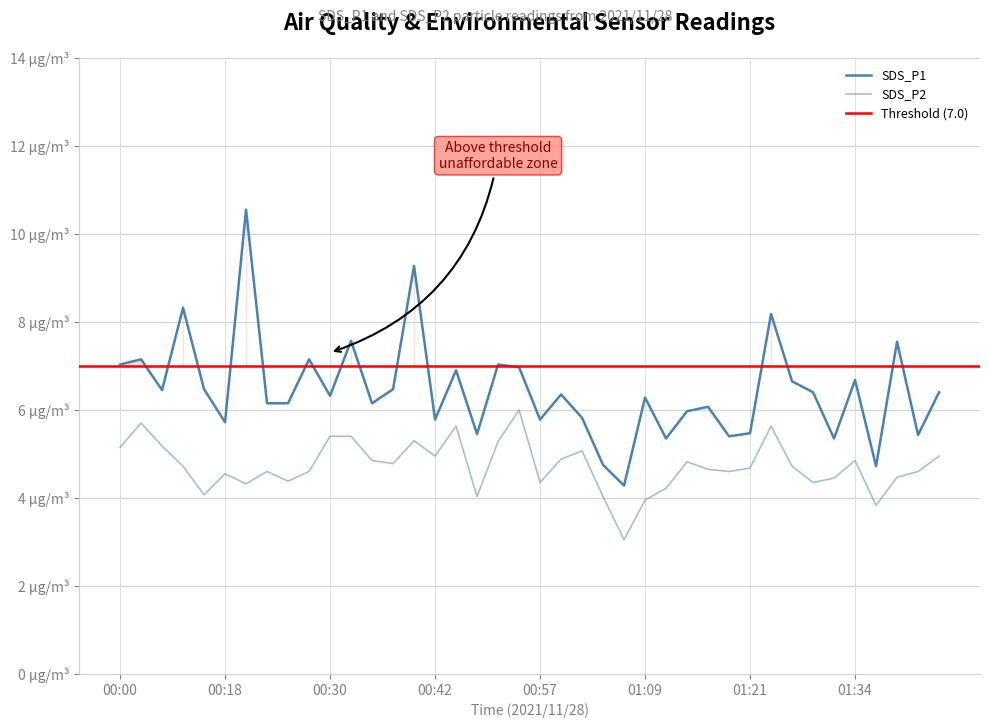

Is the value of SDS_P1 at 00:40 greater than the value of SDS_P2 at 01:31?

Yes